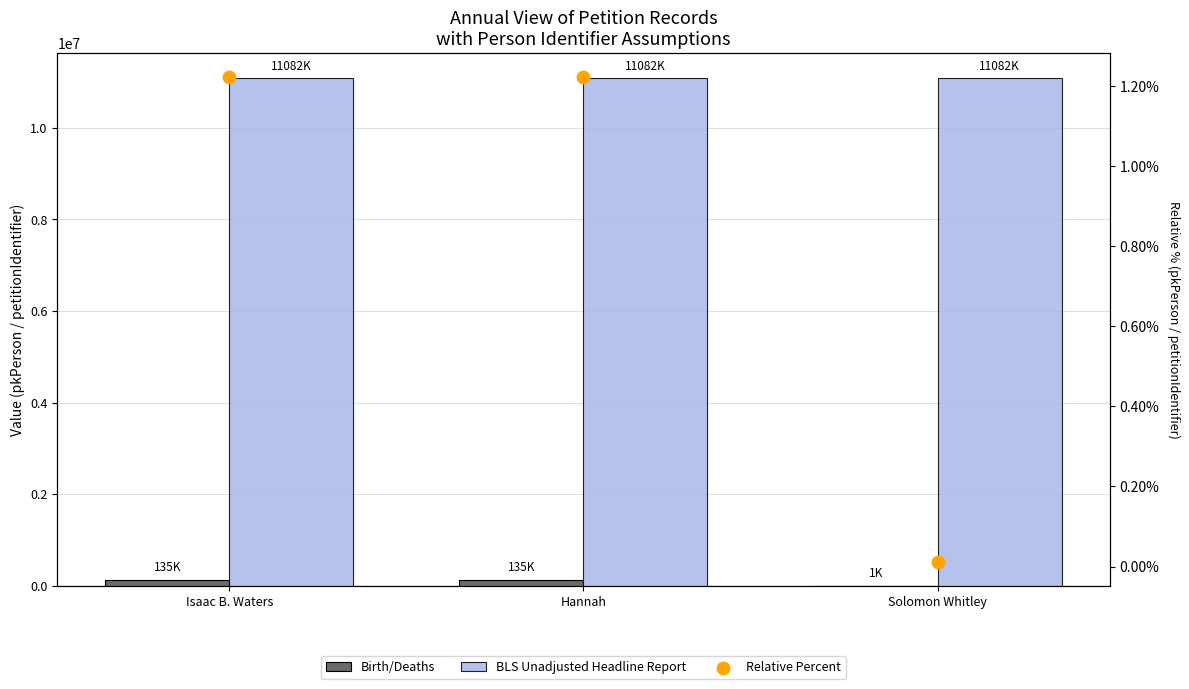

What is the total value across all series at Isaac B. Waters?

11216975.2